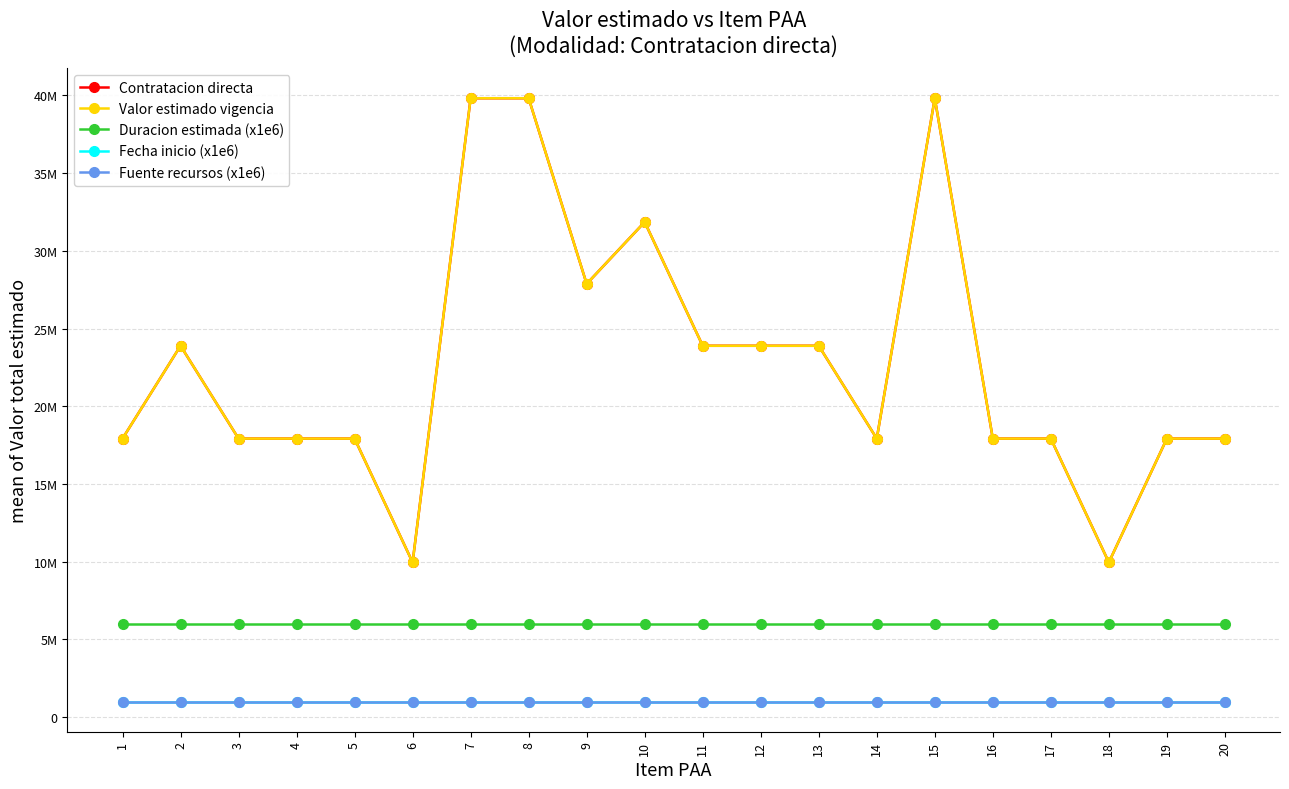

Is this an area chart (filled region under the line)?

No